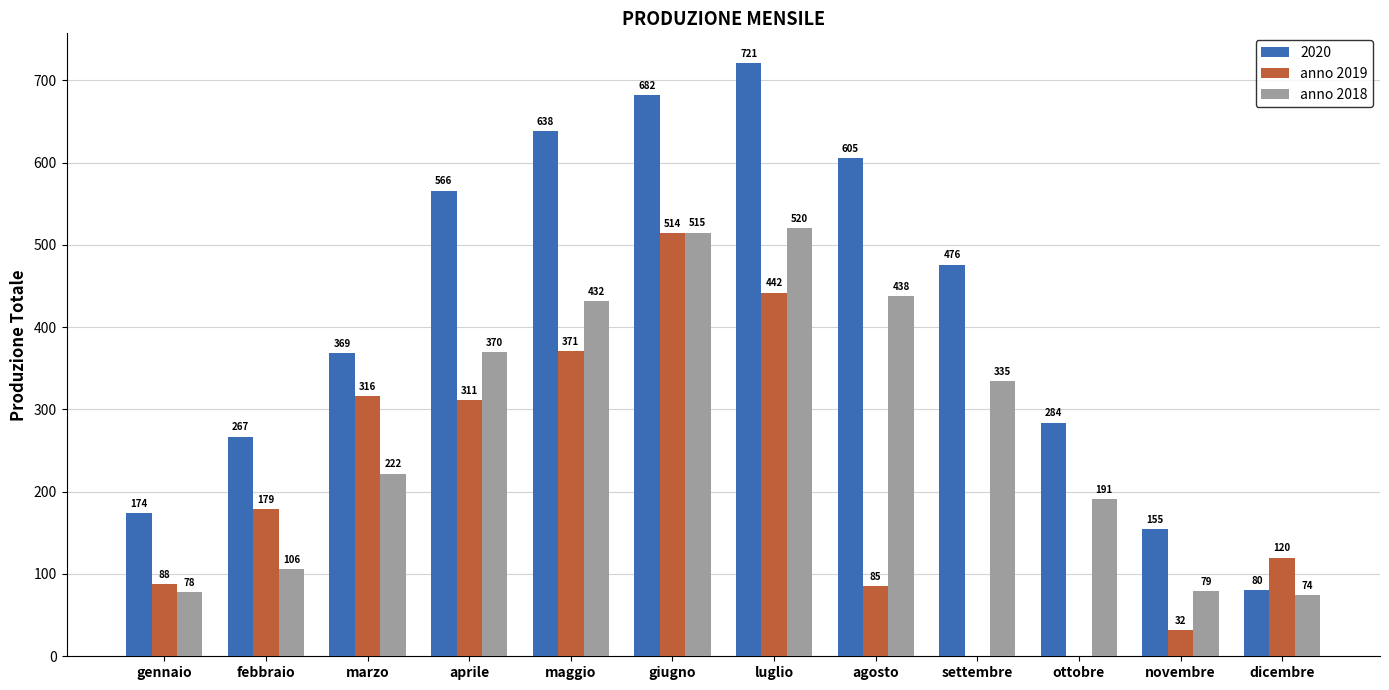

What are all the series names shown in the legend?

2020, anno 2019, anno 2018